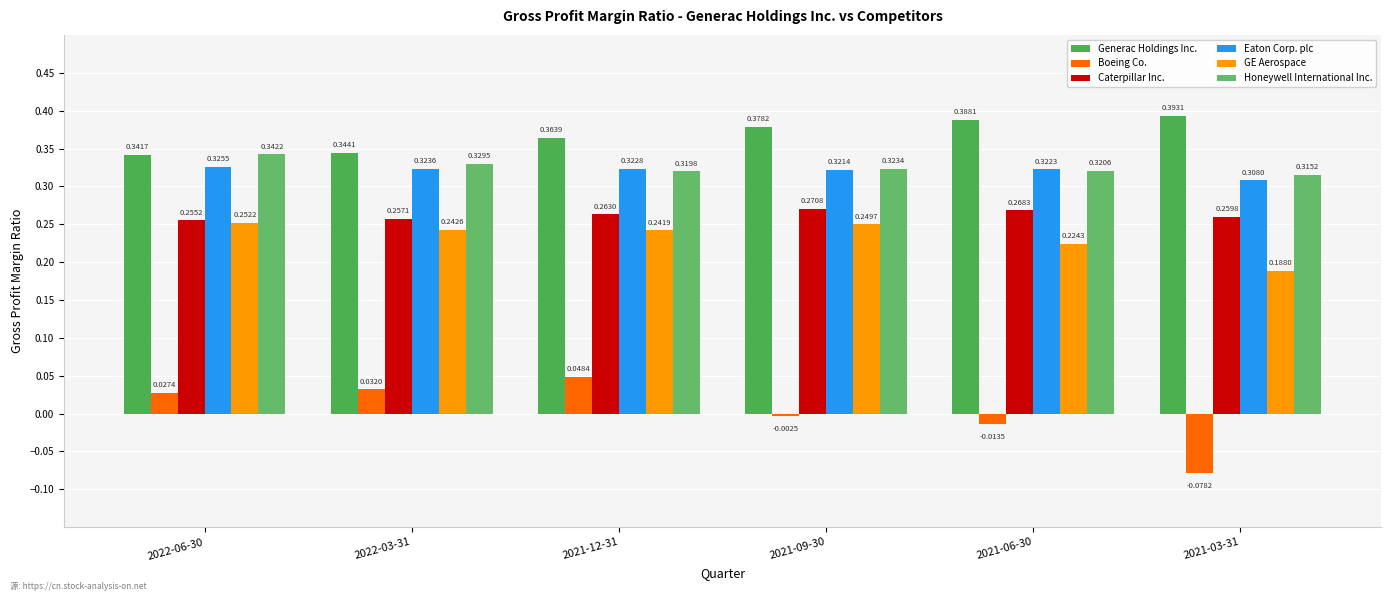

The Boeing Co. series shows 0.0 at 2022-06-30. True or false?

True